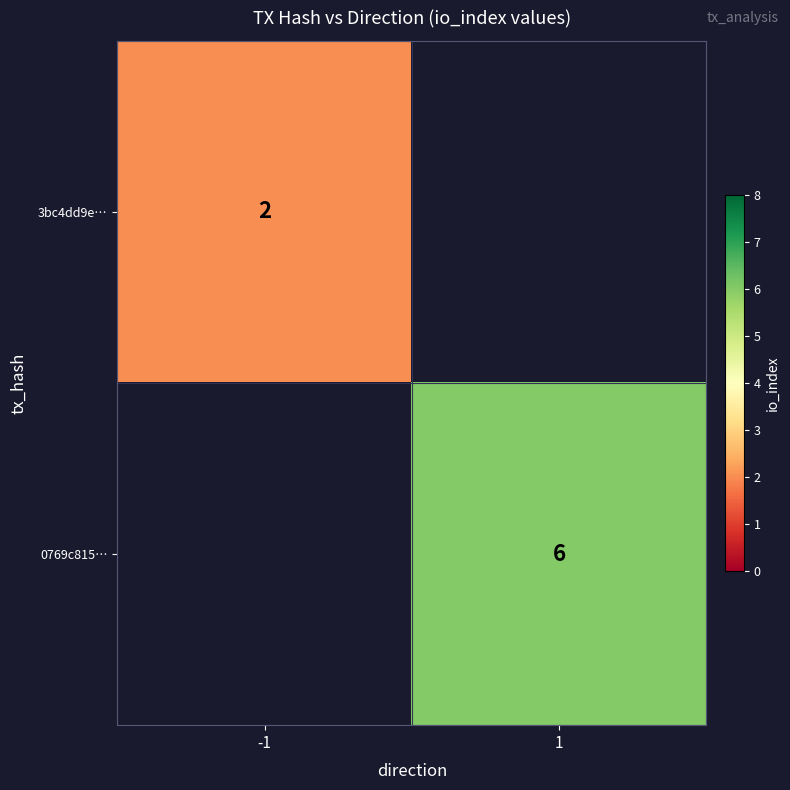

Is it true that 3bc4dd9e… equals 2 at -1?

True